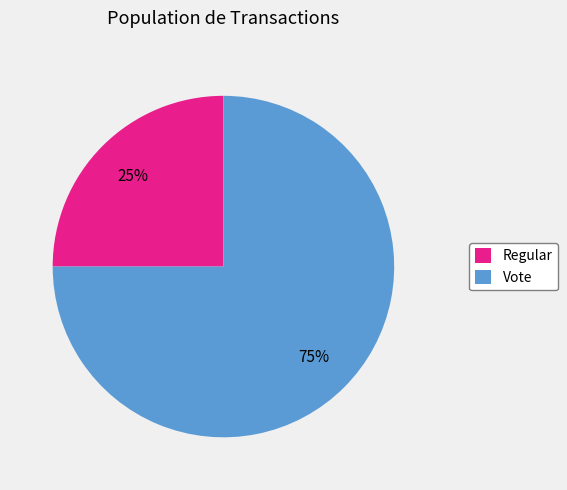

Which slice is the largest?

Vote